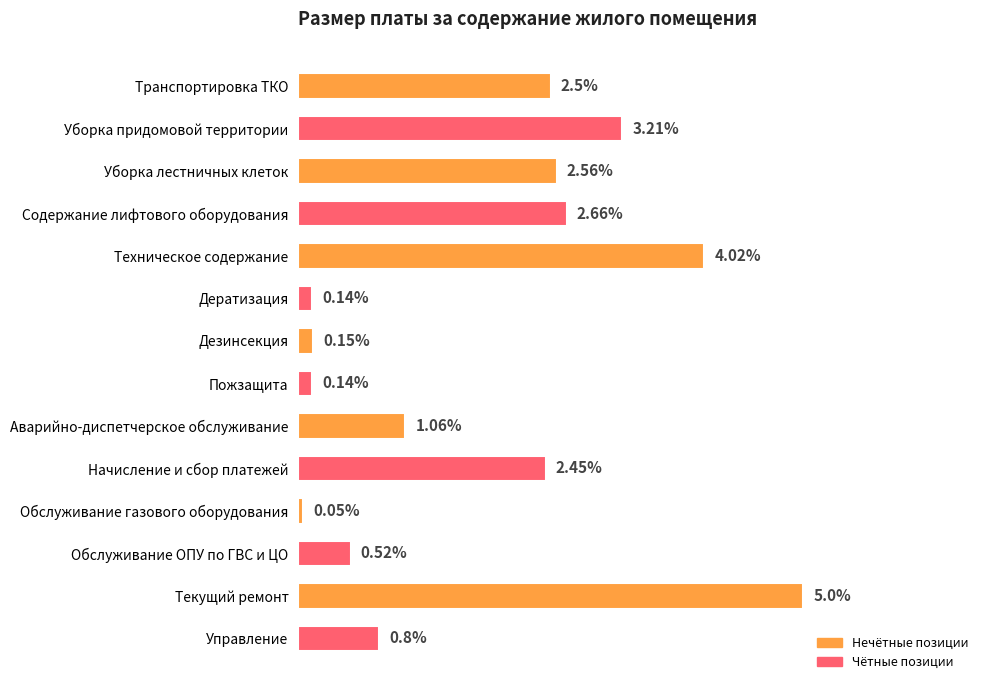

Between Пожзащита and Начисление и сбор платежей, which is larger?

Начисление и сбор платежей